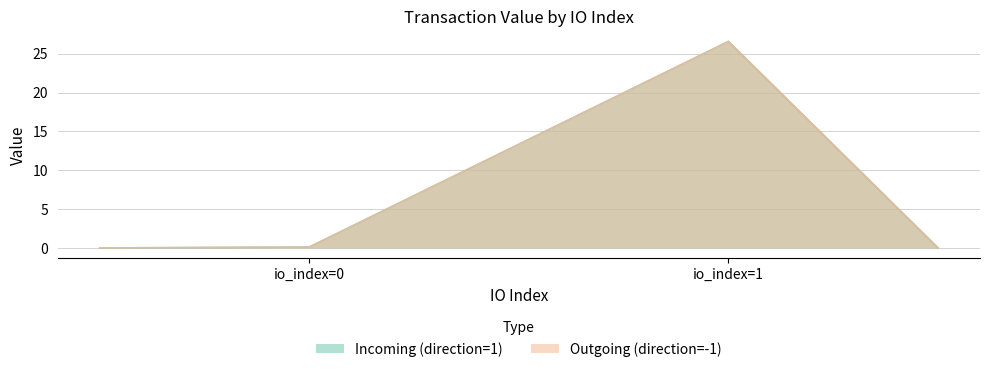

How many data points does each series have?

2